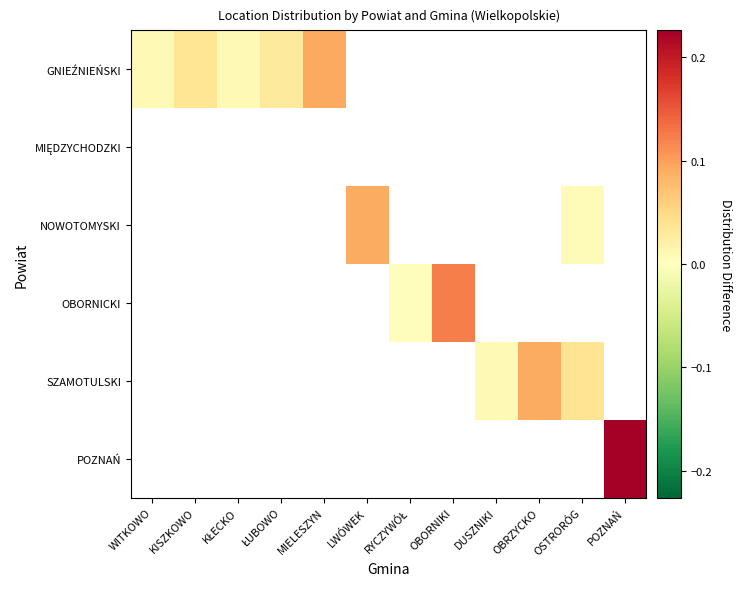

At how many categories does at least one series exceed 0?

12